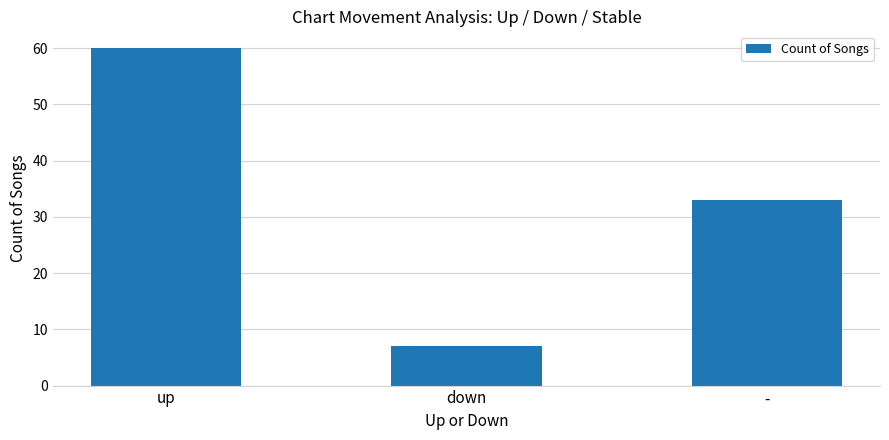

What is the difference between the maximum and minimum values?

53